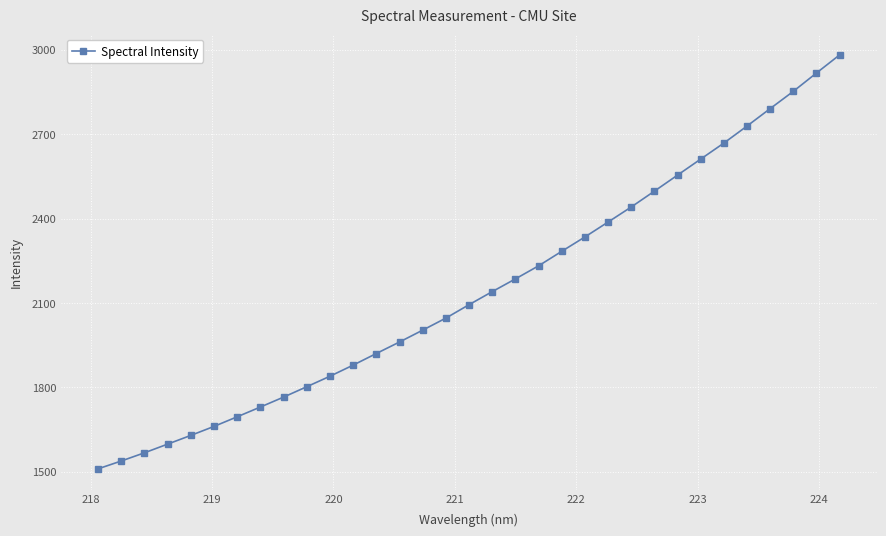

What is the value of the 21st point from the left?

2283.6